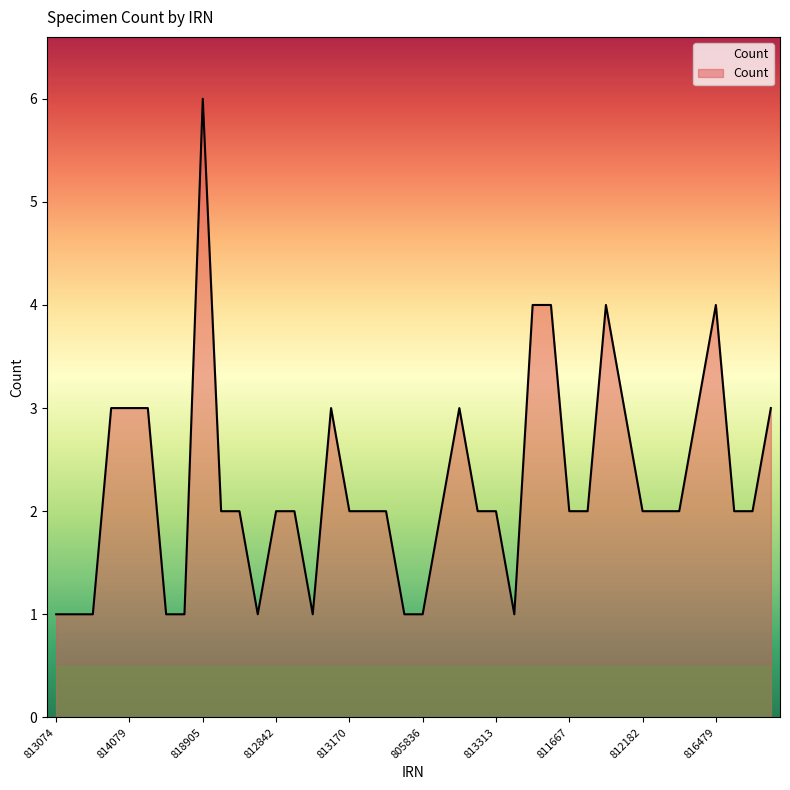

What is the difference between the maximum and minimum values?

5